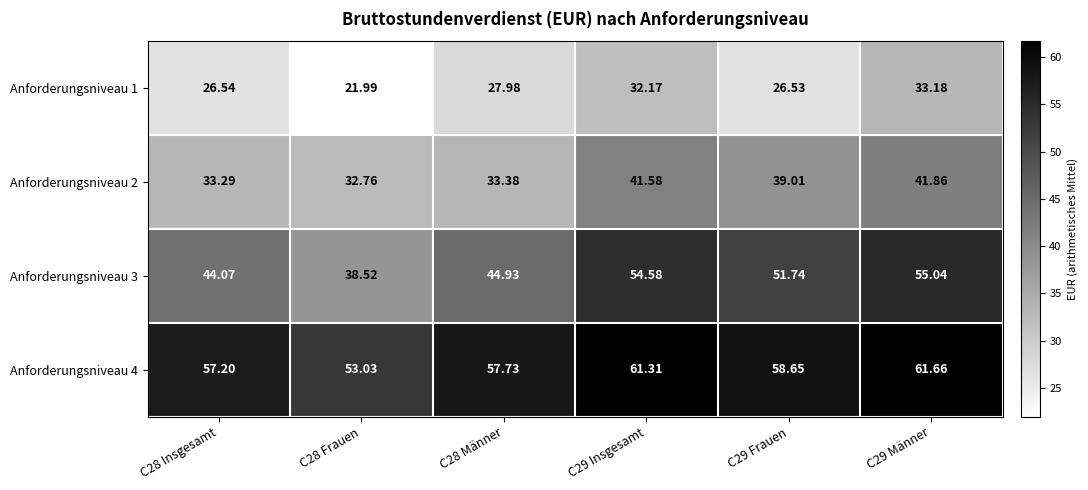

Rank the series at C28 Insgesamt from highest to lowest value.

Anforderungsniveau 4, Anforderungsniveau 3, Anforderungsniveau 2, Anforderungsniveau 1